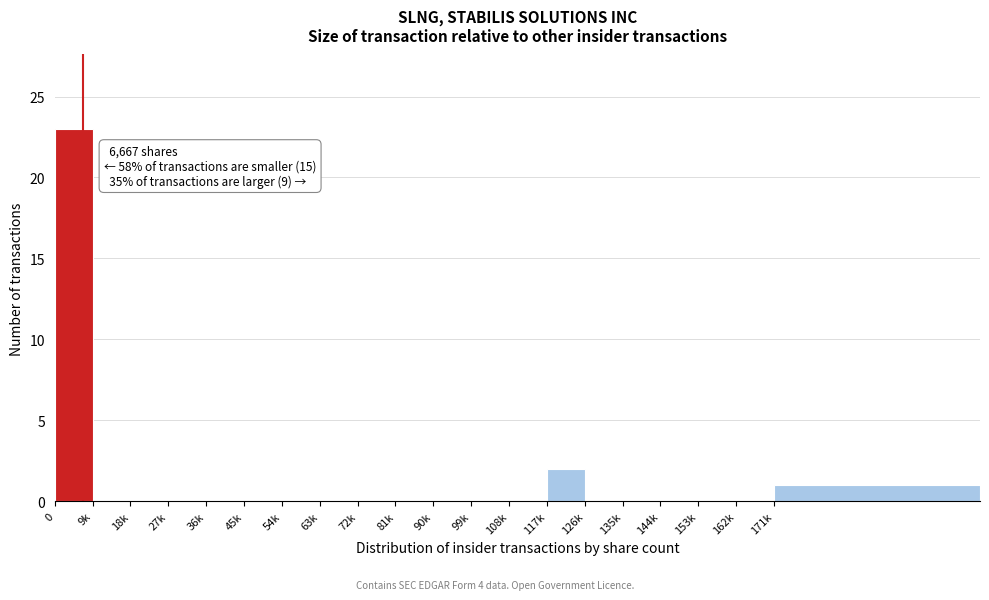

Reading right to left, extract all data points from this chart.

171k=1	162k=0	153k=0	144k=0	135k=0	126k=0	117k=2	108k=0	99k=0	90k=0	81k=0	72k=0	63k=0	54k=0	45k=0	36k=0	27k=0	18k=0	9k=0	0=23